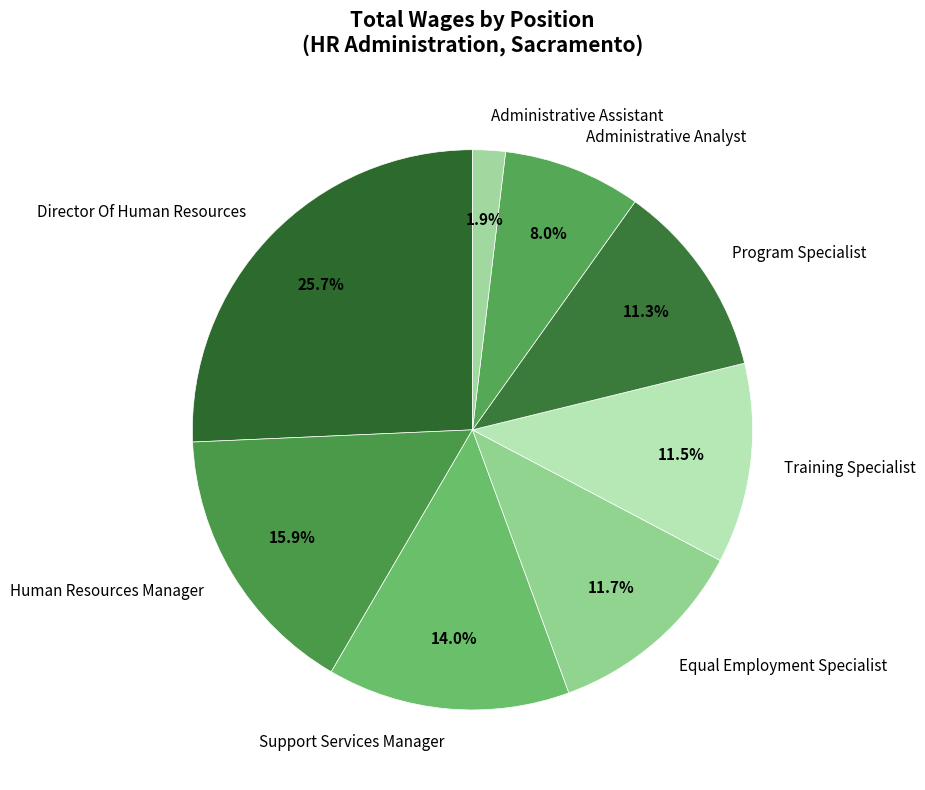

Combined, do Administrative Analyst and Training Specialist account for over 50%?

No